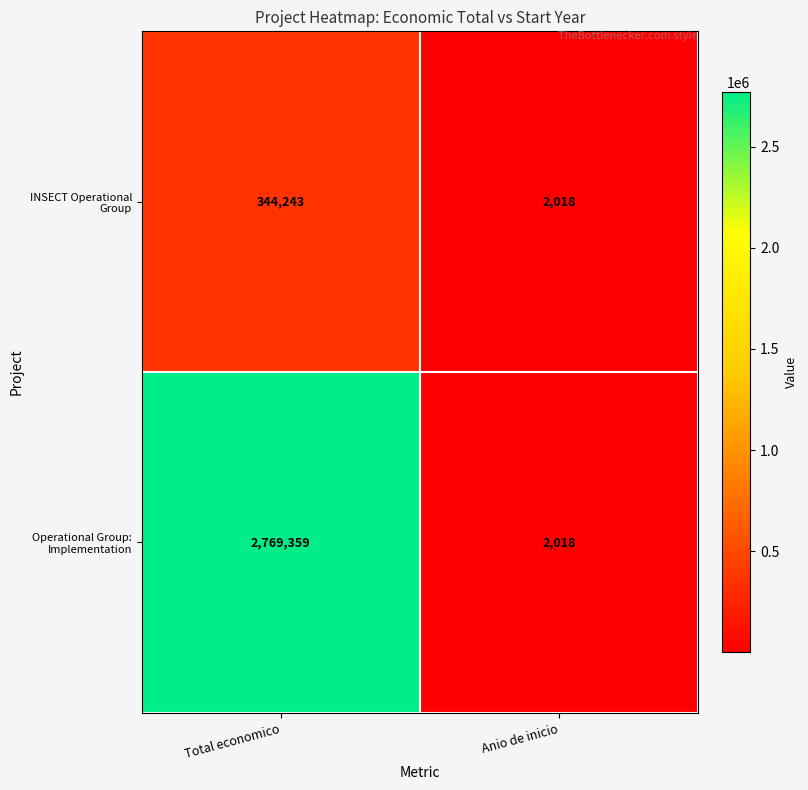

True or false: INSECT Operational Group has a value of 615300 at Total economico.

False